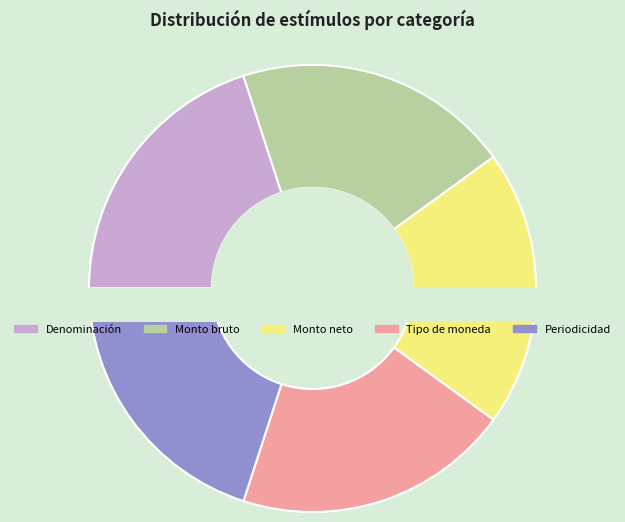

To the nearest percent, what is the average slice percentage?

20%